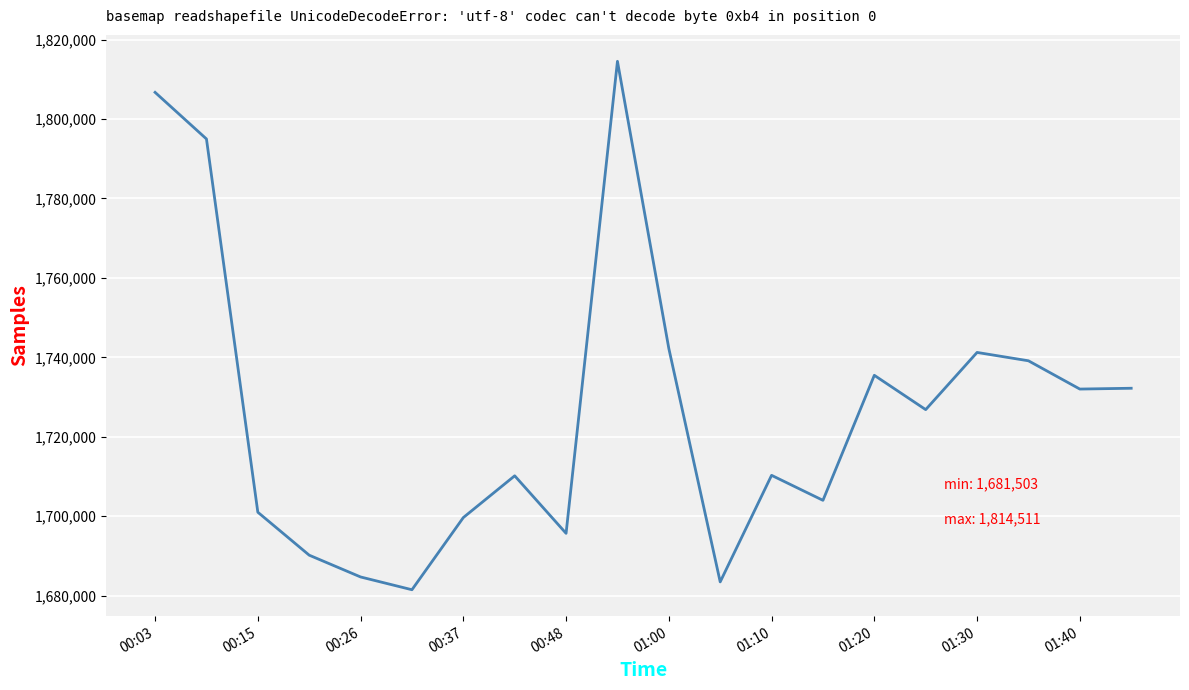

What is the greatest value displayed?

1814511